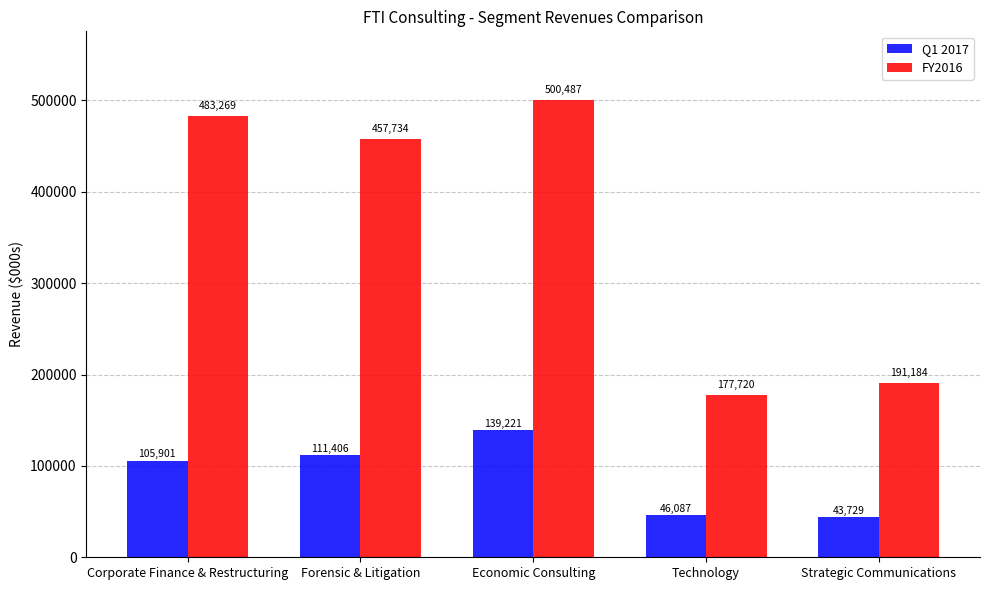

Reading left to right, list all the values displayed in this chart.

Q1 2017: 105901	111406	139221	46087	43729
FY2016: 483269	457734	500487	177720	191184